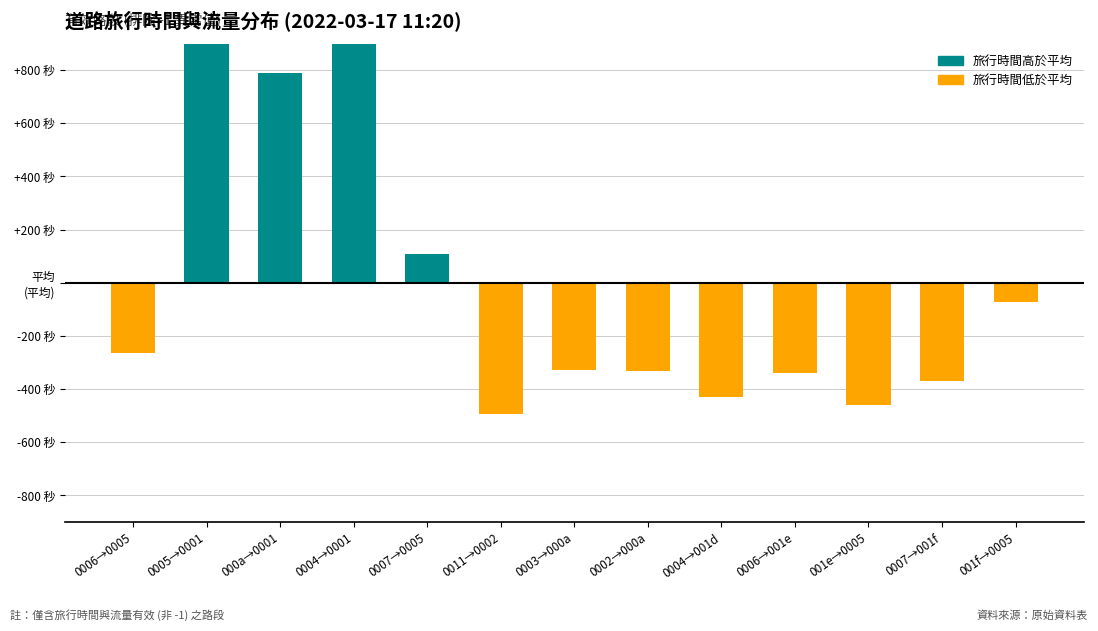

Does the chart contain stacked bars?

No